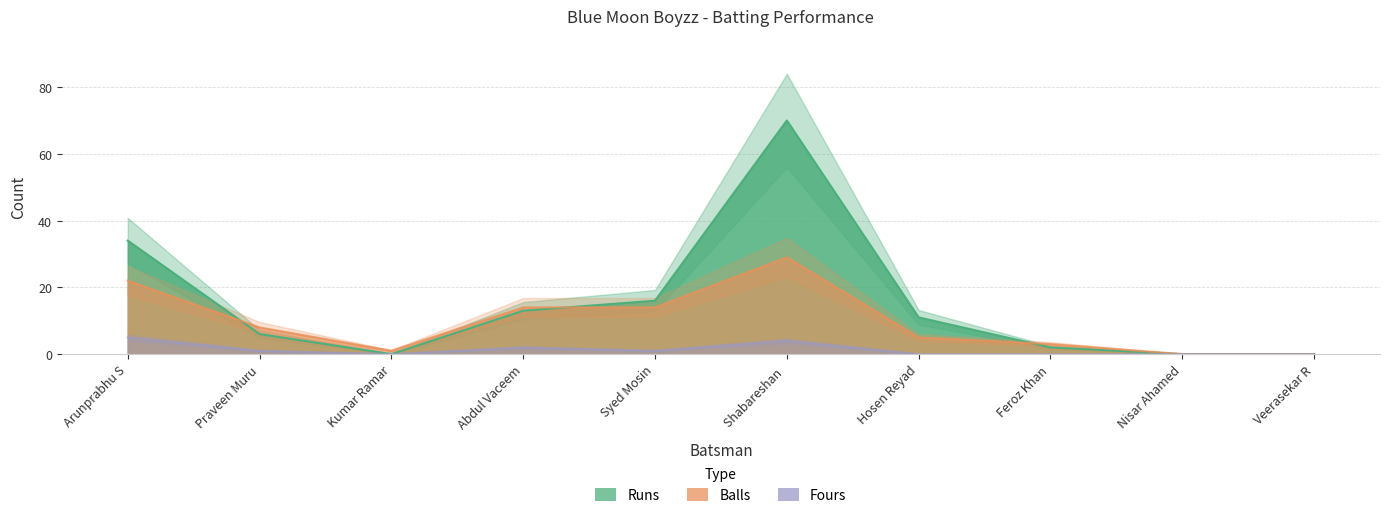

Does the chart display data point markers on the line(s)?

No